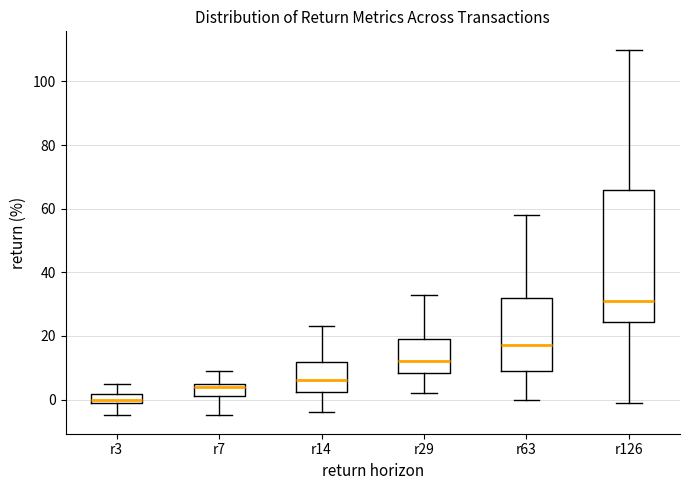

Where does the lower whisker of the box for r29 end on the y-axis? The values are not printed on the chart, so give them approximately, as read against the axis.

2